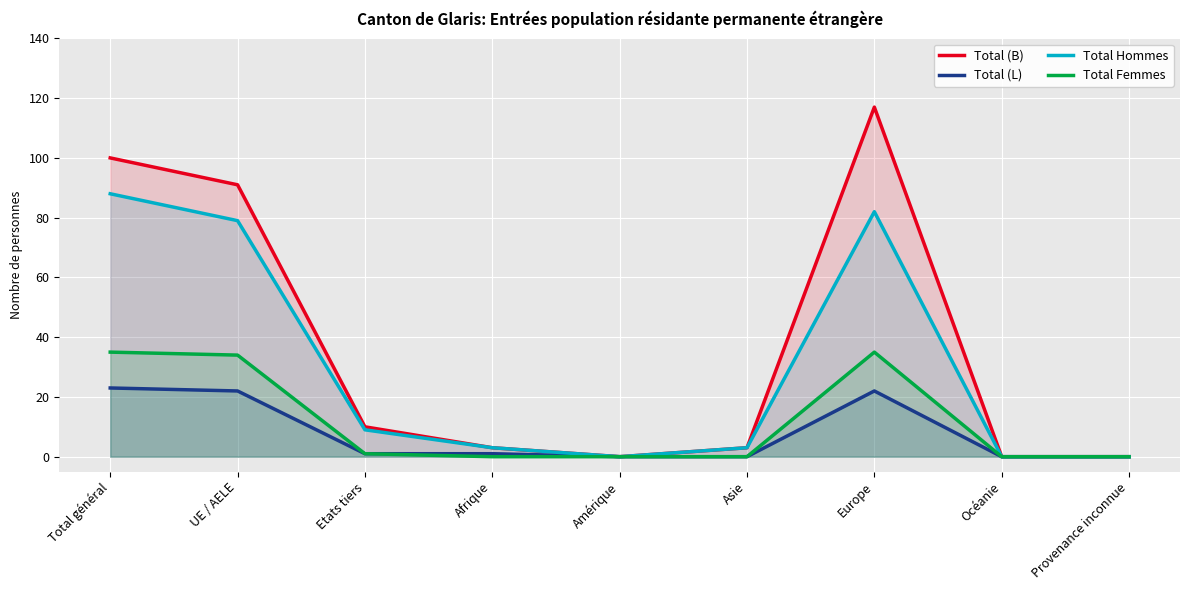

Reading left to right, what are all the values shown in this chart?

Total (B): Total général=100	UE / AELE=91	Etats tiers=10	Afrique=3	Amérique=0	Asie=3	Europe=117	Océanie=0	Provenance inconnue=0
Total (L): Total général=23	UE / AELE=22	Etats tiers=1	Afrique=1	Amérique=0	Asie=0	Europe=22	Océanie=0	Provenance inconnue=0
Total Hommes: Total général=88	UE / AELE=79	Etats tiers=9	Afrique=3	Amérique=0	Asie=3	Europe=82	Océanie=0	Provenance inconnue=0
Total Femmes: Total général=35	UE / AELE=34	Etats tiers=1	Afrique=0	Amérique=0	Asie=0	Europe=35	Océanie=0	Provenance inconnue=0